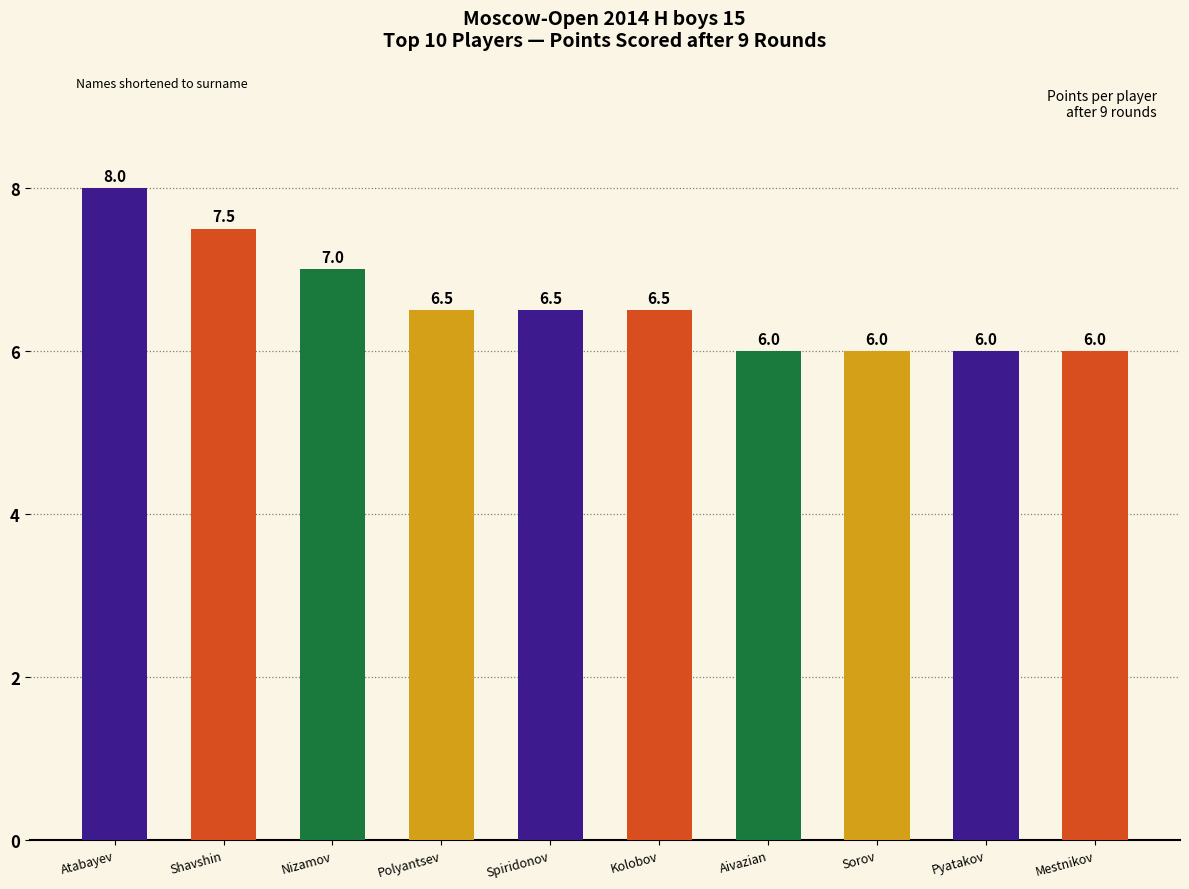

How many values exceed 6?

6